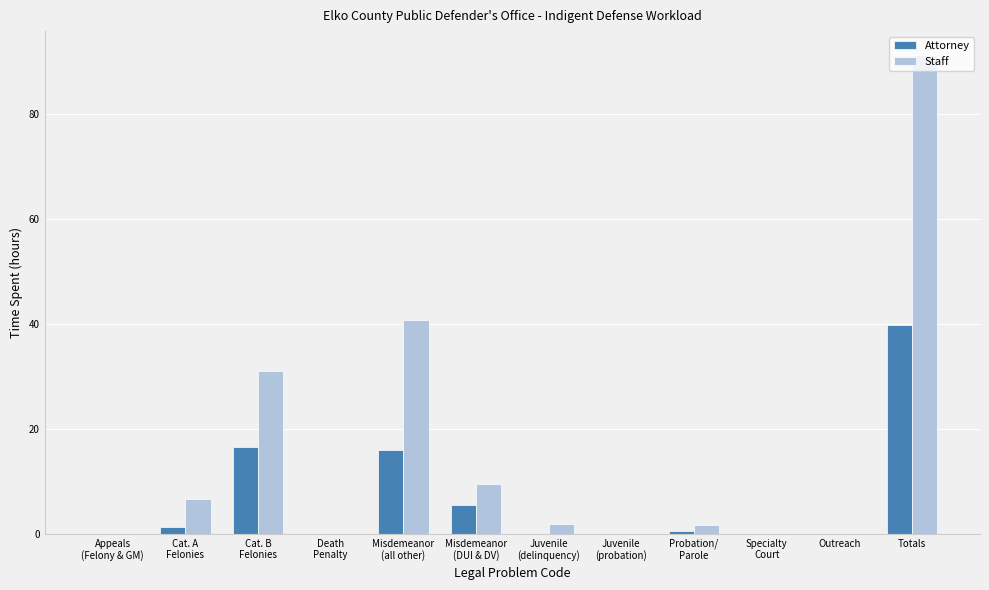

What are all the series names shown in the legend?

Attorney, Staff